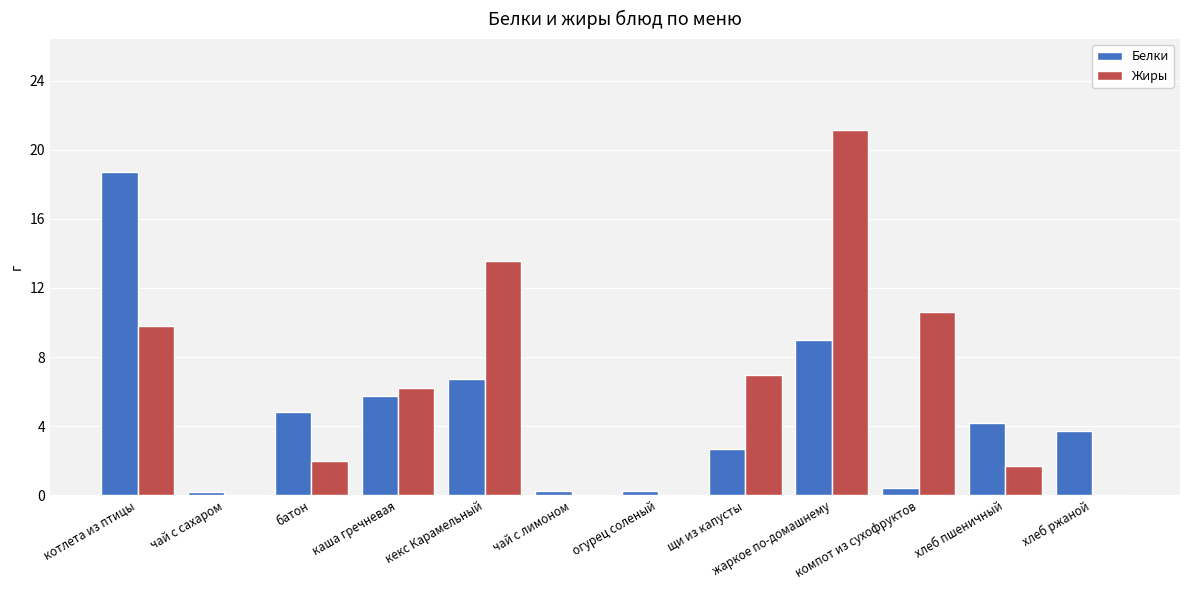

What is the sum of all Жиры values?

72.1